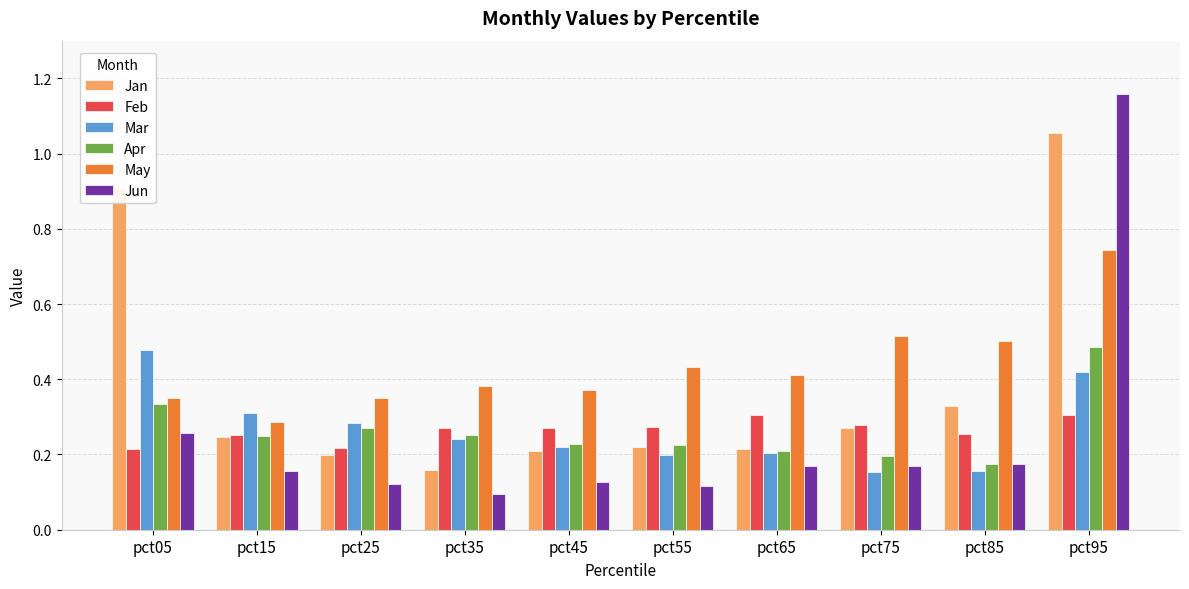

At which category does the chart reach its peak across all series?

pct95